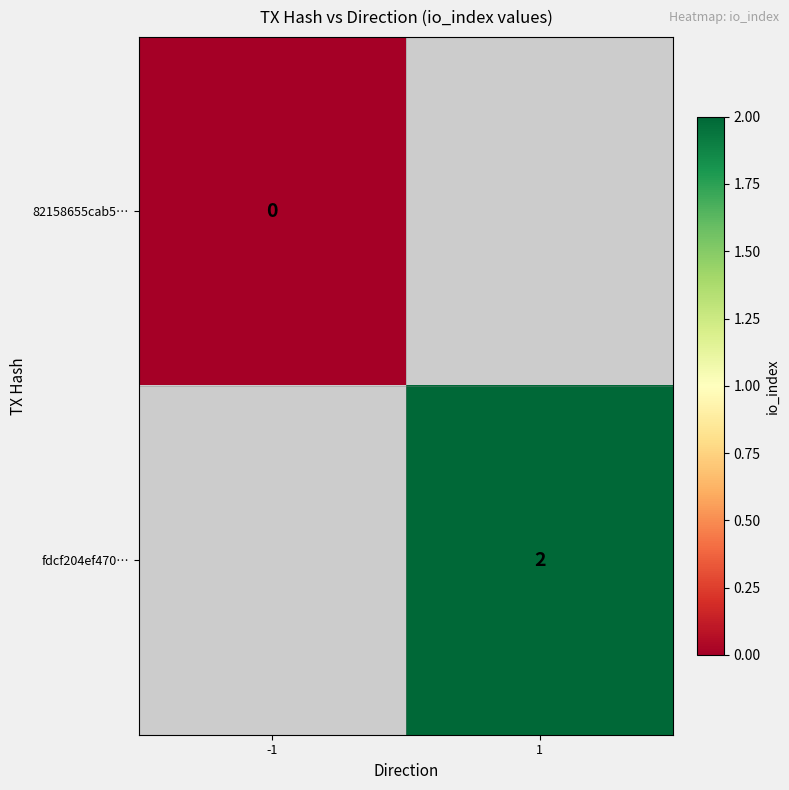

At how many categories does at least one series exceed 1?

1